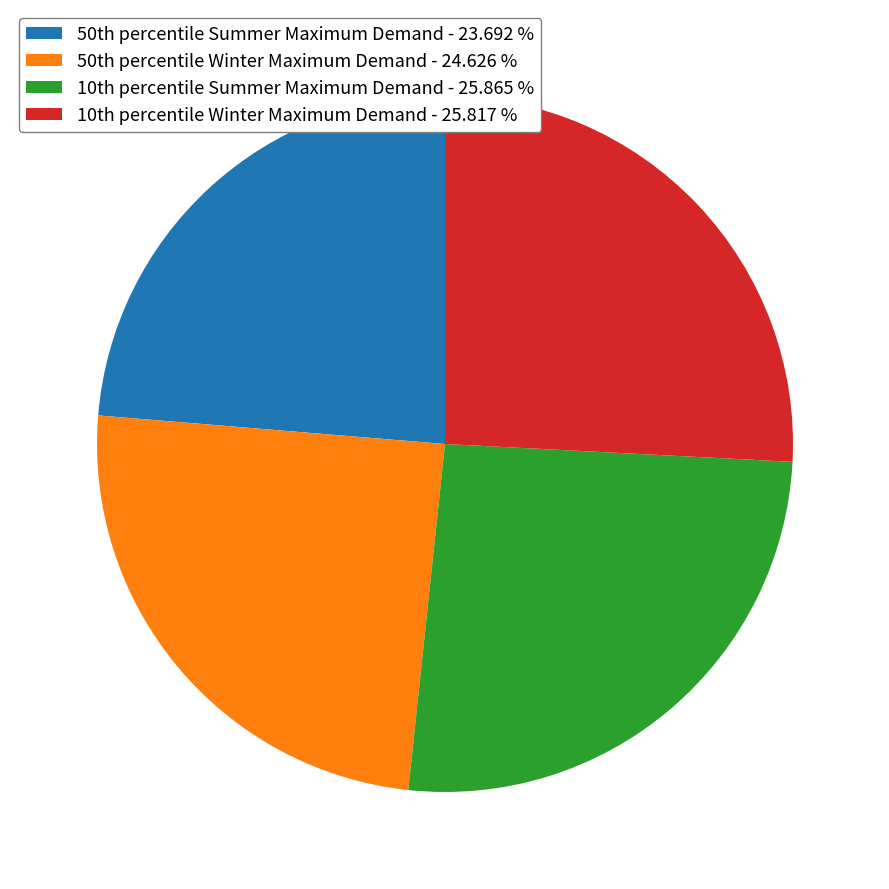

Count the number of slices in the pie.

4